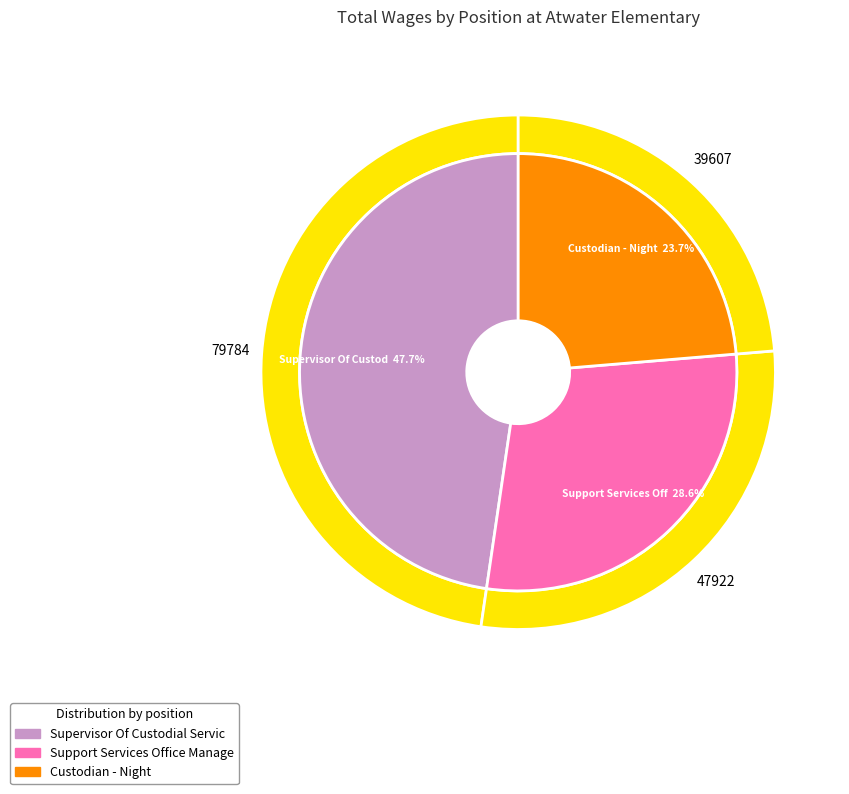

To the nearest percent, what portion does Custodian - Night represent?

24%